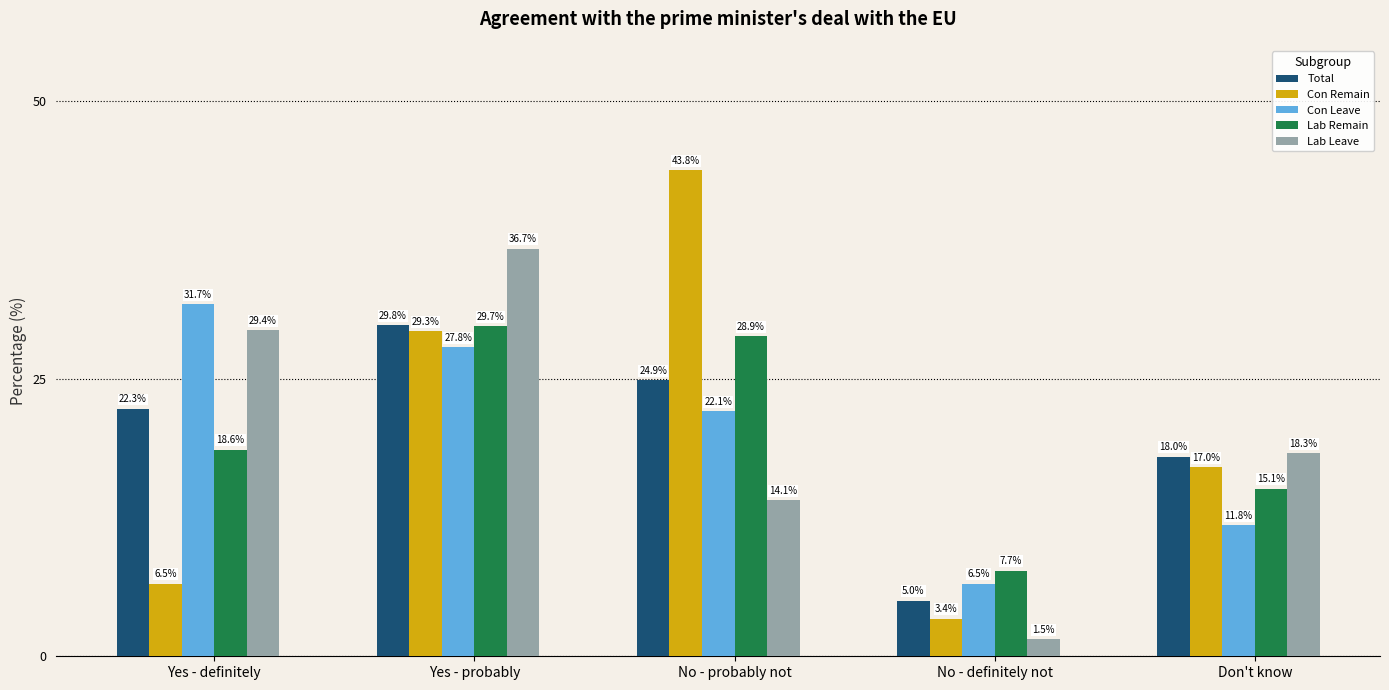

At how many categories does at least one series exceed 7?

5